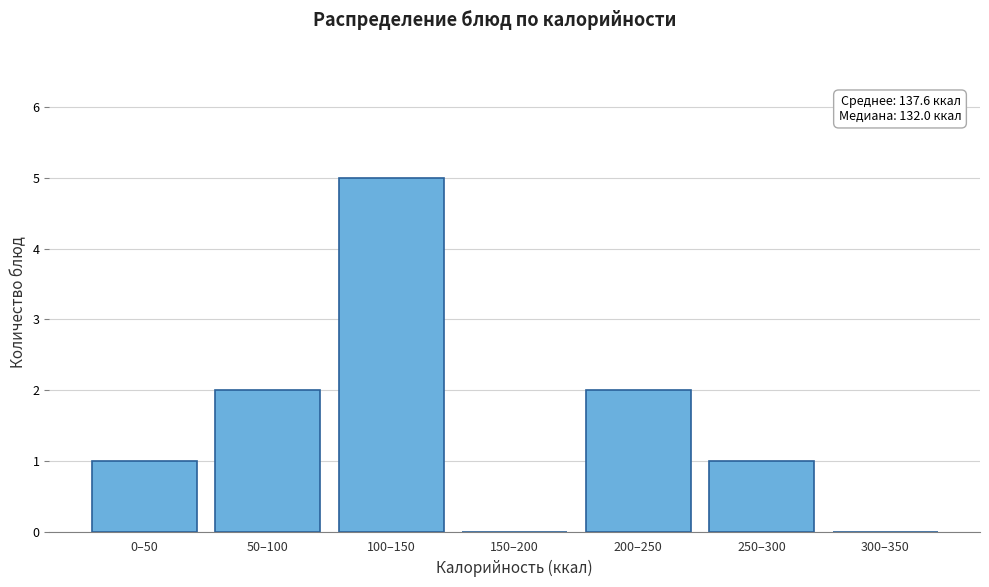

Reading left to right, extract all data points from this chart.

0–50=1	50–100=2	100–150=5	150–200=0	200–250=2	250–300=1	300–350=0